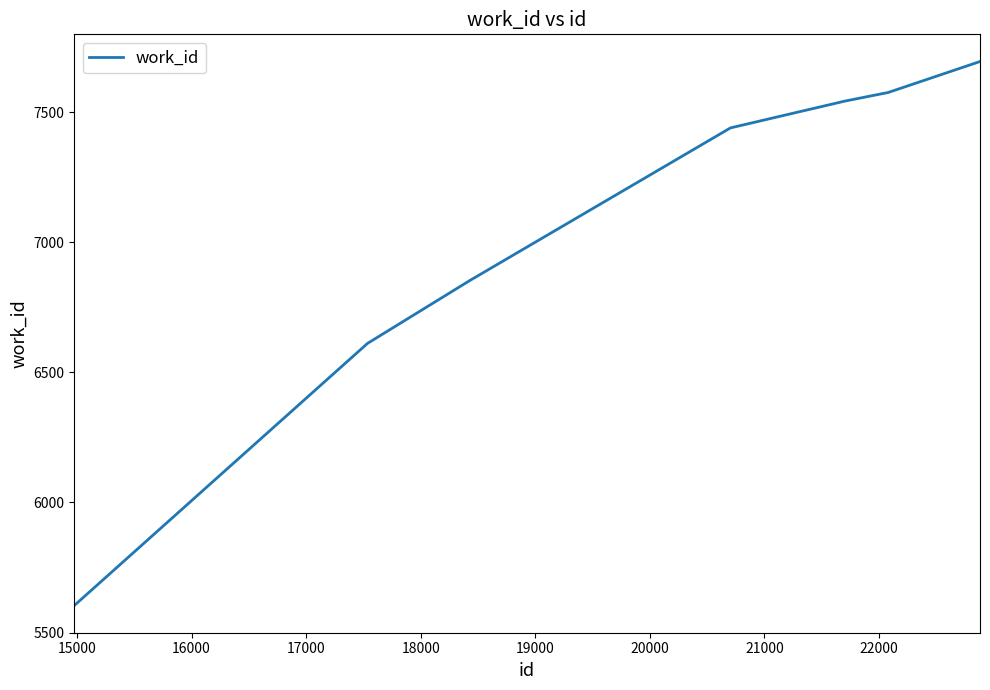

True or false: there are more than 1 points higher than both neighbors.

False